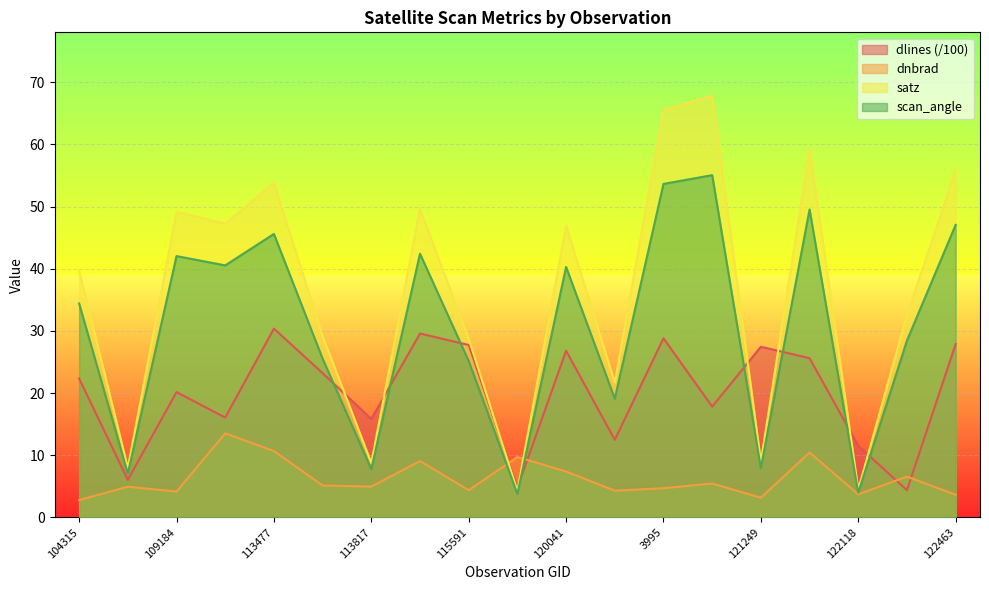

In dlines, how many points are higher than both neighbors (excluding endpoints)?

6